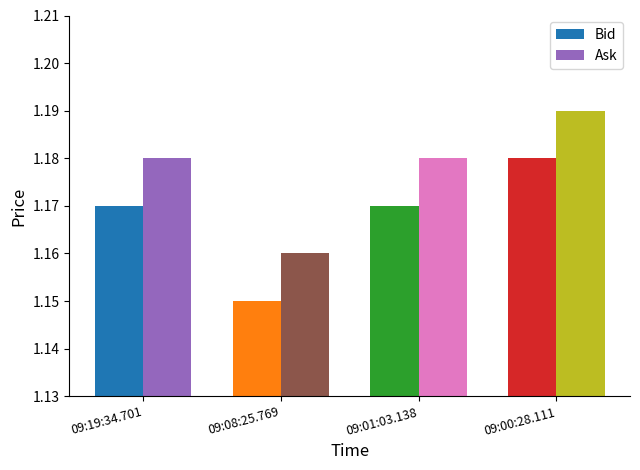

Where is Bid nearest to the value 1?

09:08:25.769